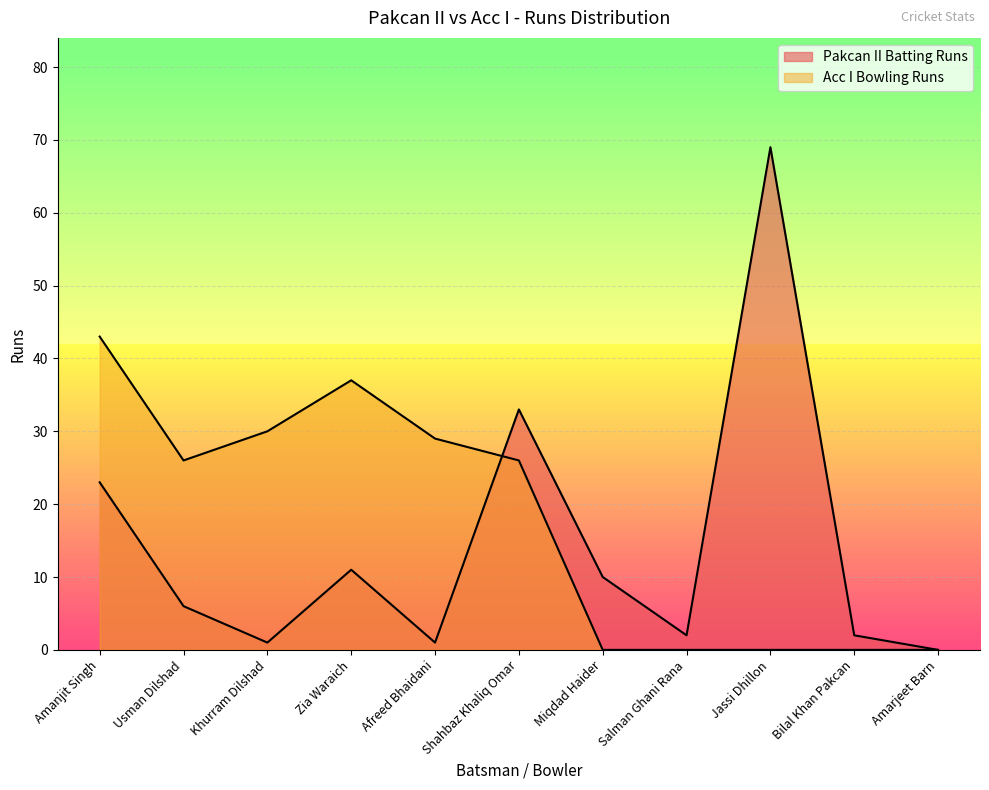

What is the difference between the maximum and minimum values in the Pakcan II Batting Runs series?

69